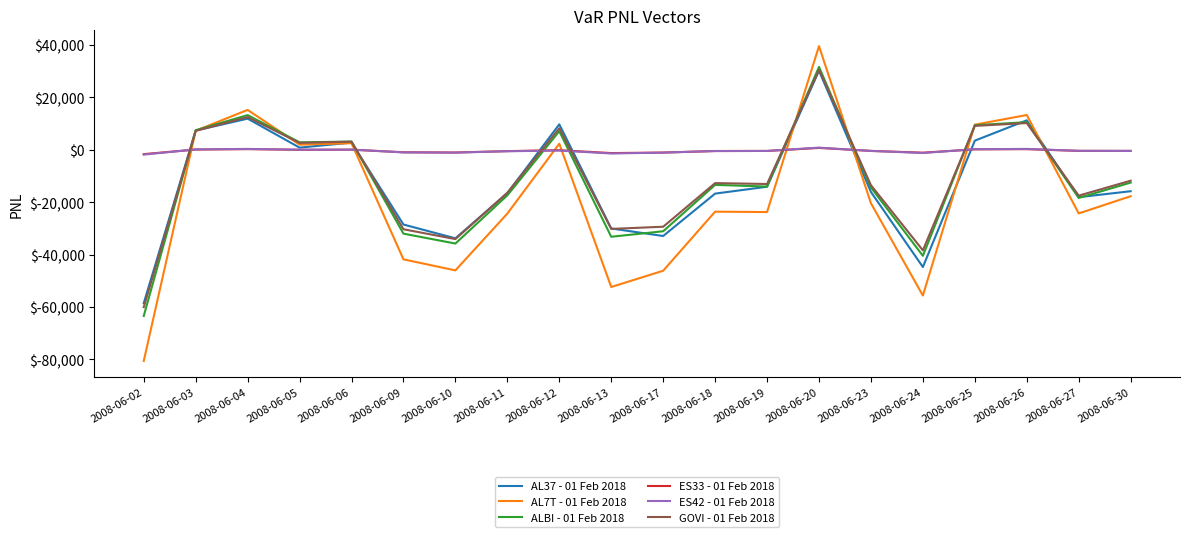

Which category has the lowest value across all series?

2008-06-02